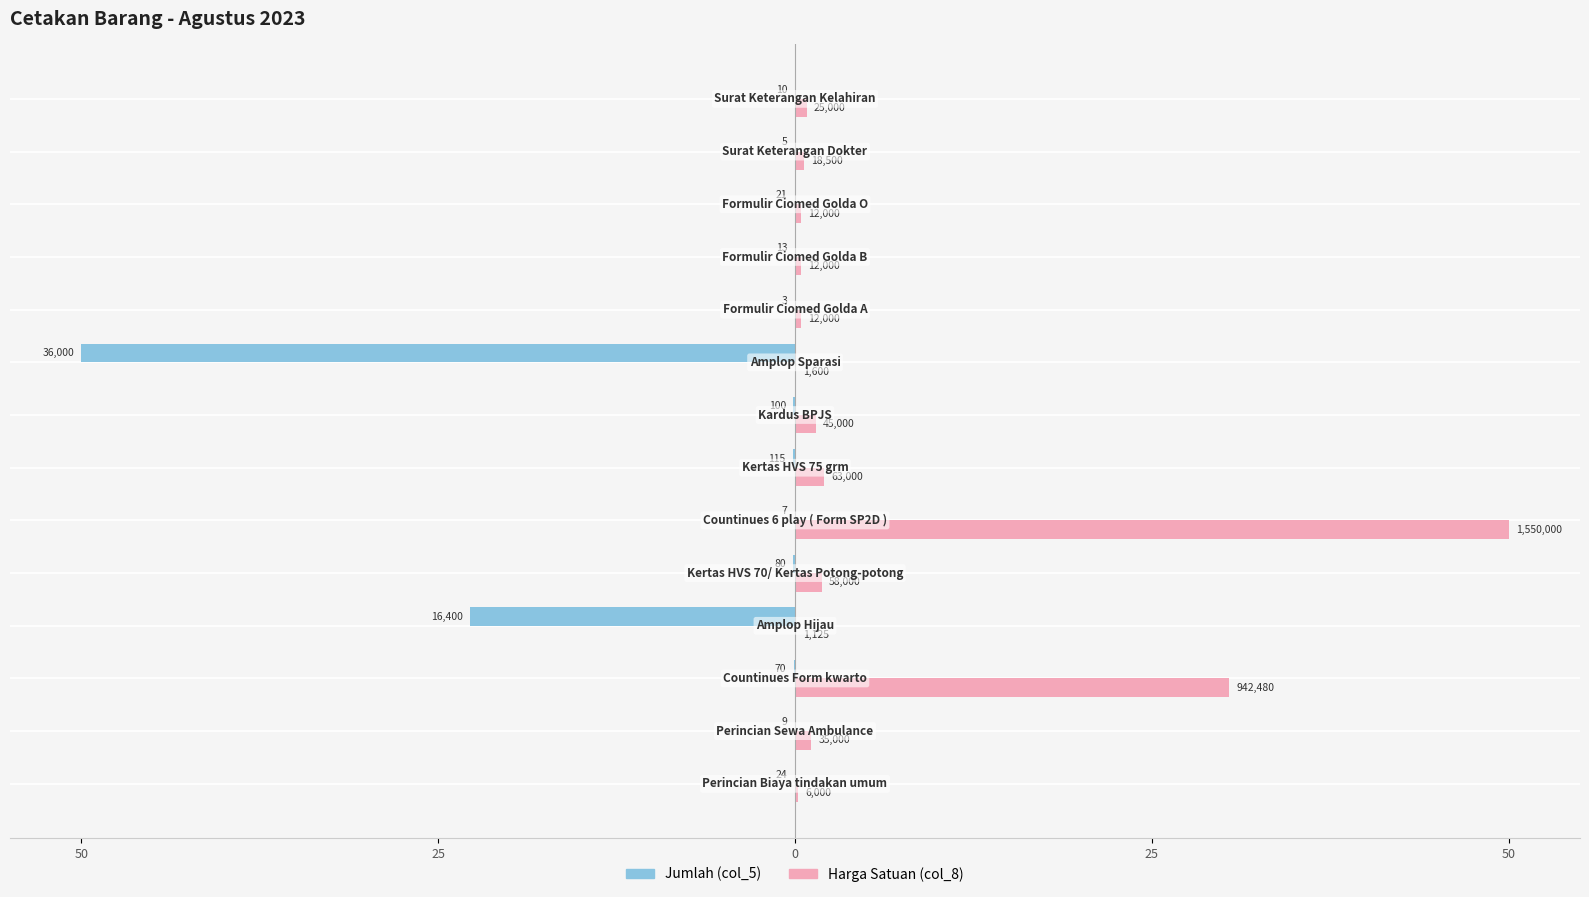

Reading left to right, transcribe all the data shown in this chart.

Jumlah (col_5): -0.0	-0.0	-0.1	-22.8	-0.1	-0.0	-0.2	-0.1	-50.0	-0.0	-0.0	-0.0	-0.0	-0.0
Harga Satuan (col_8): 0.2	1.1	30.4	0.0	1.9	50.0	2.0	1.5	0.1	0.4	0.4	0.4	0.6	0.8